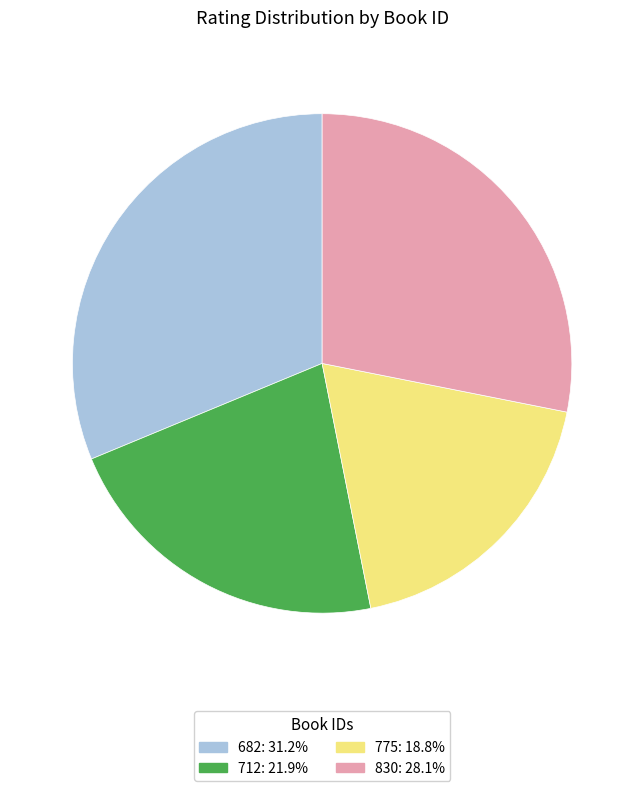

Which has a higher value, 775 or 682?

682